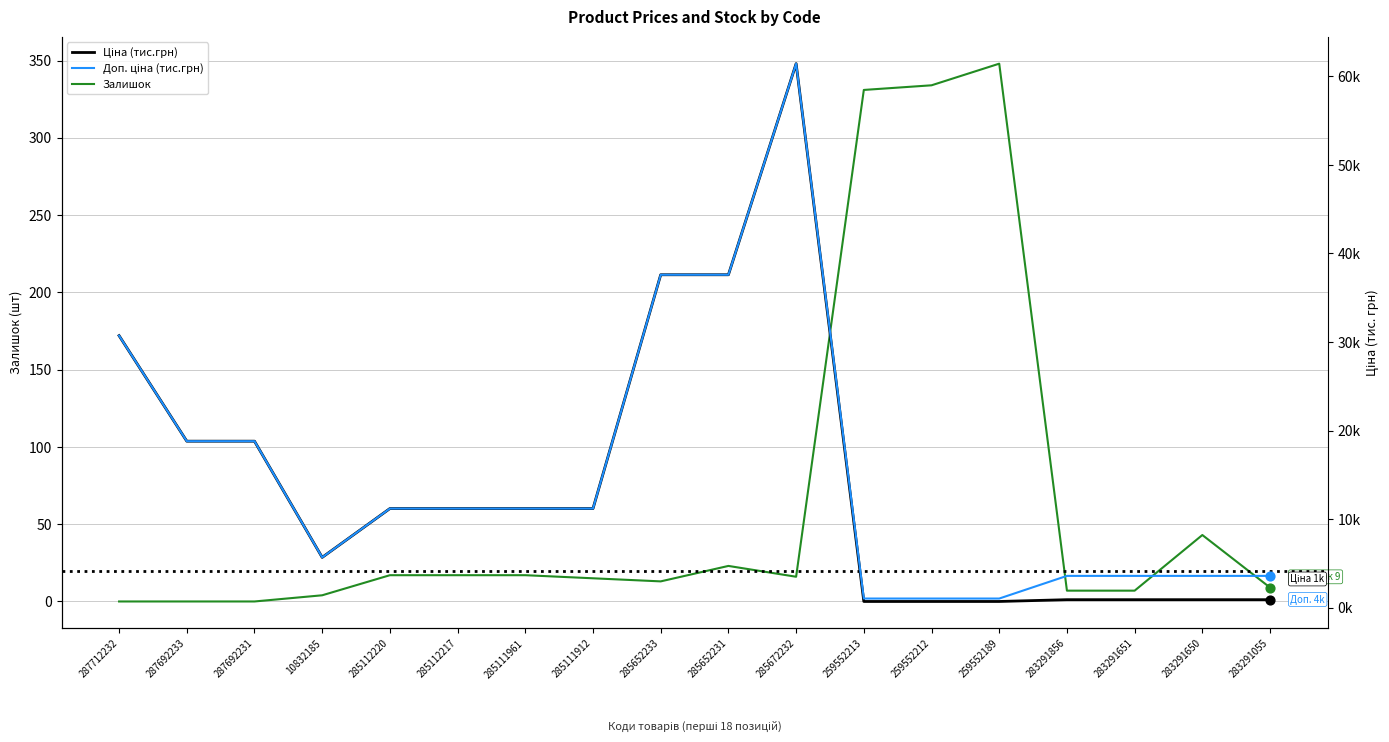

At how many categories does at least one series exceed 219?

3